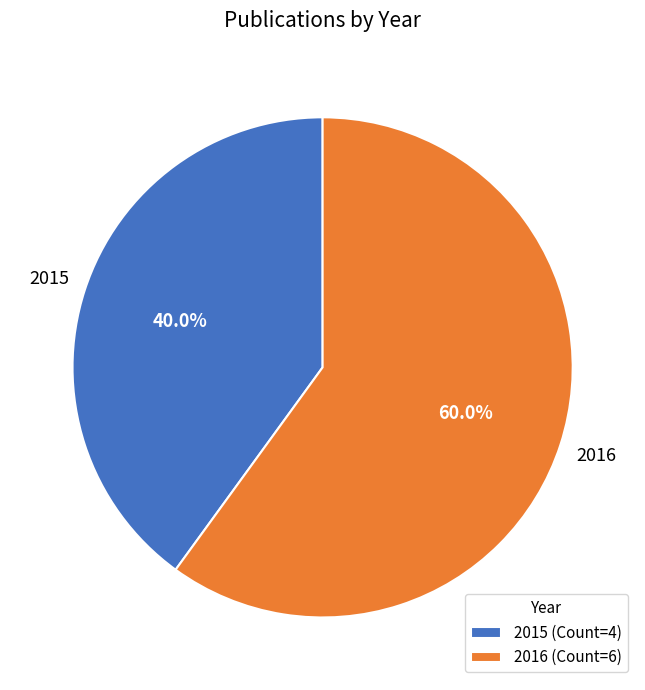

How many segments does this pie chart have?

2